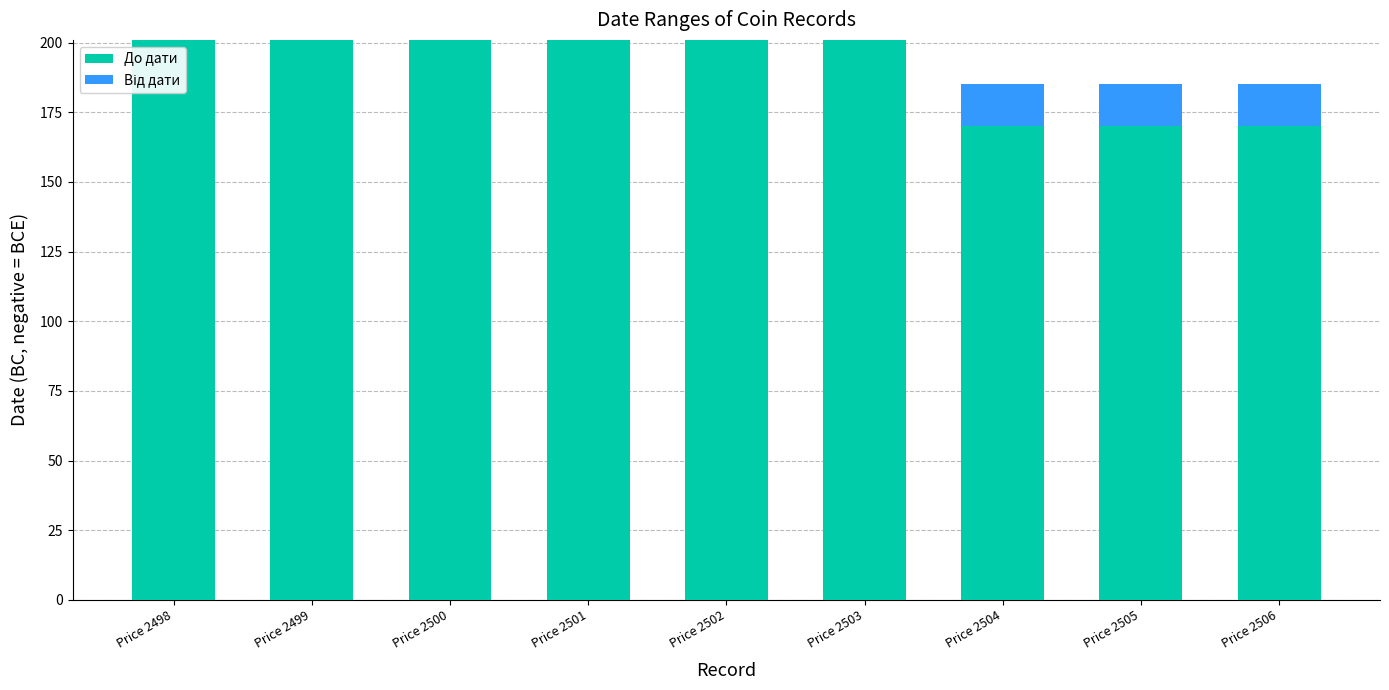

Is it true that До дати equals 309 at Price 2498?

False